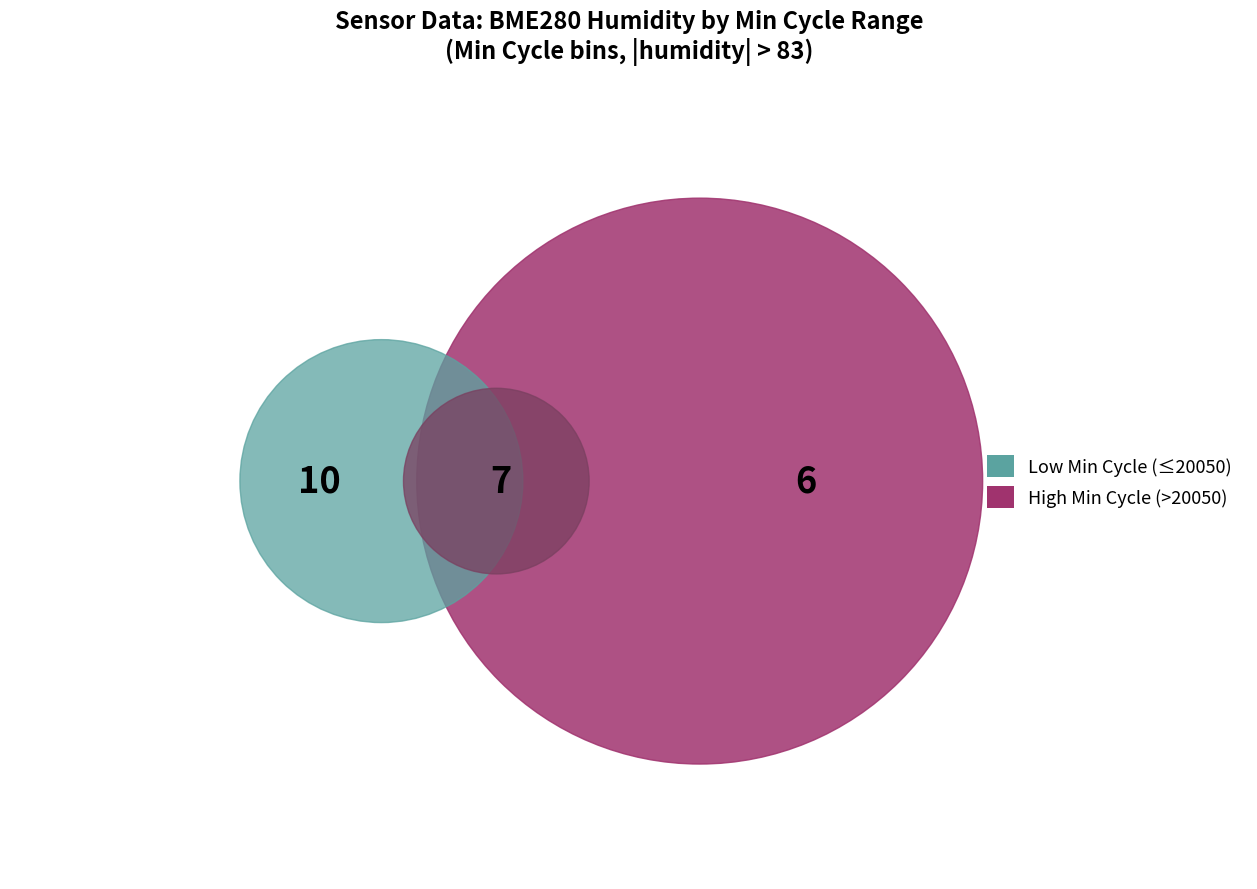

Is there a majority slice in this chart?

No